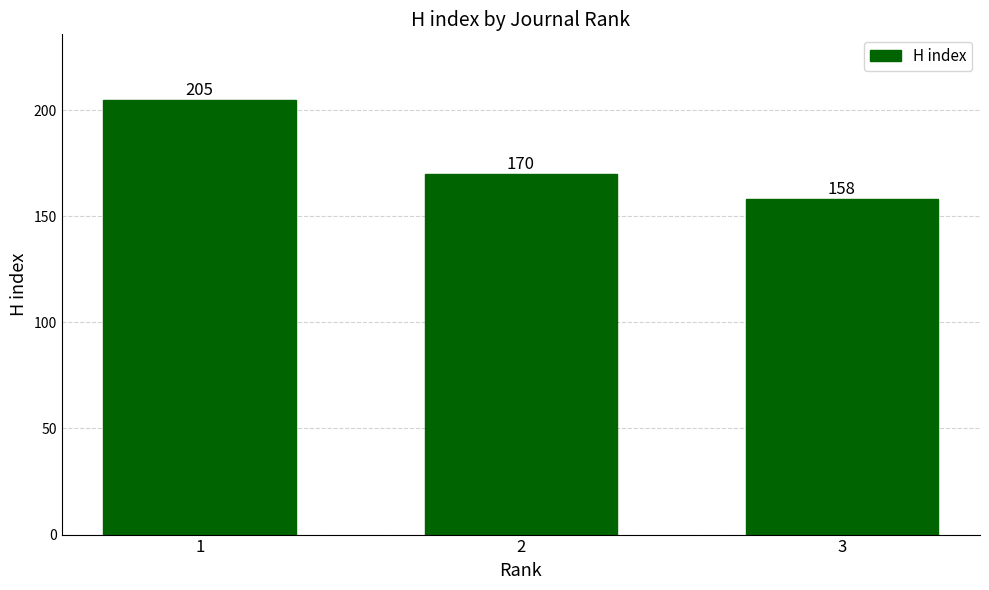

What is the difference between the maximum and second lowest values?

35